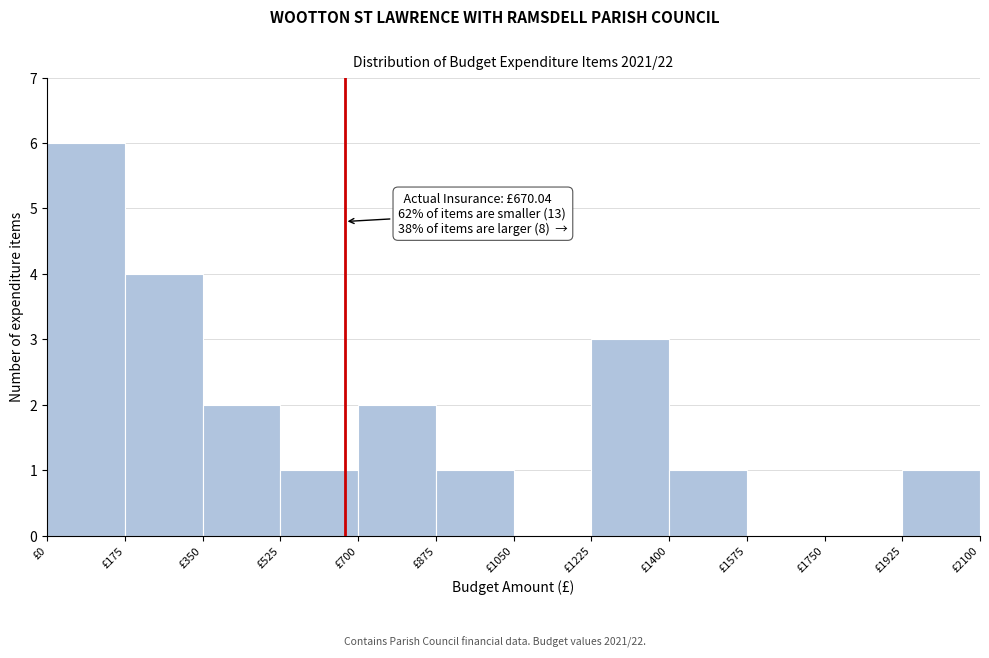

Which range on the x-axis has the tallest bar?

0 to 175